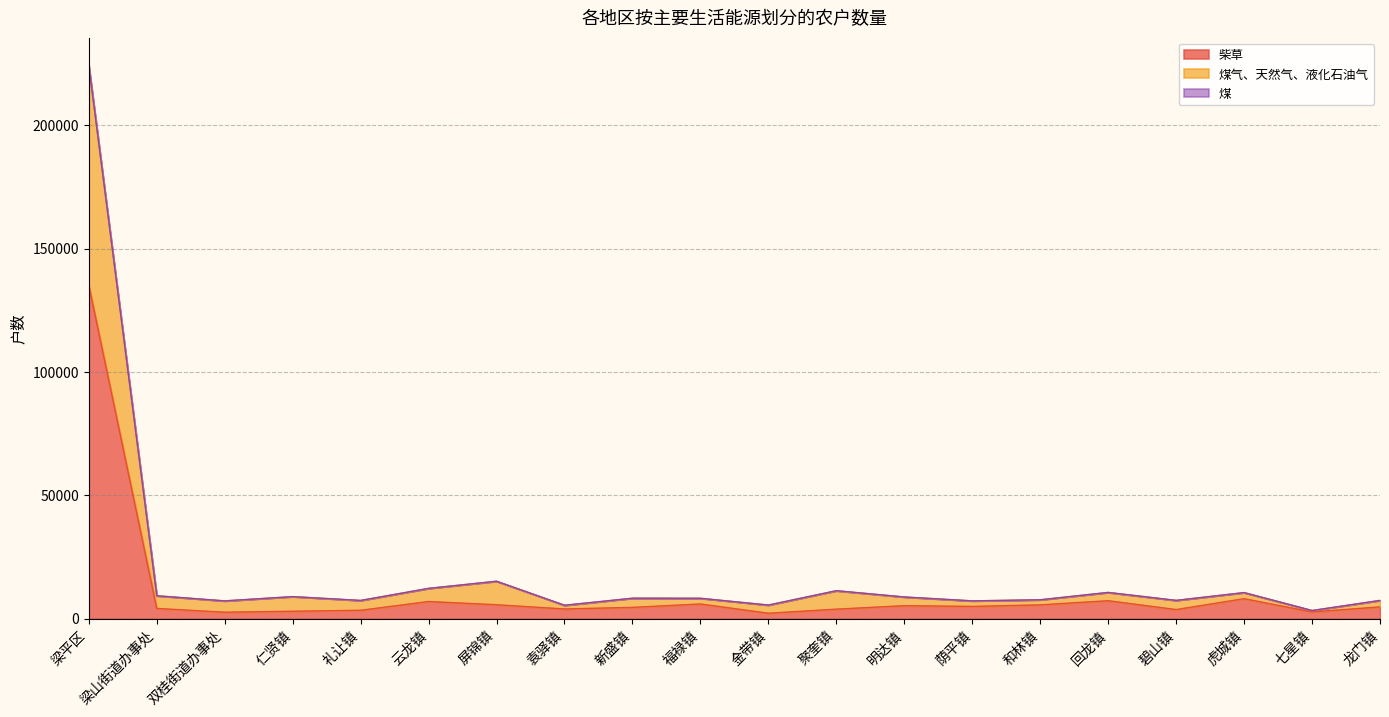

True or false: 煤气、天然气、液化石油气 has more than 2 points higher than both neighbors.

True